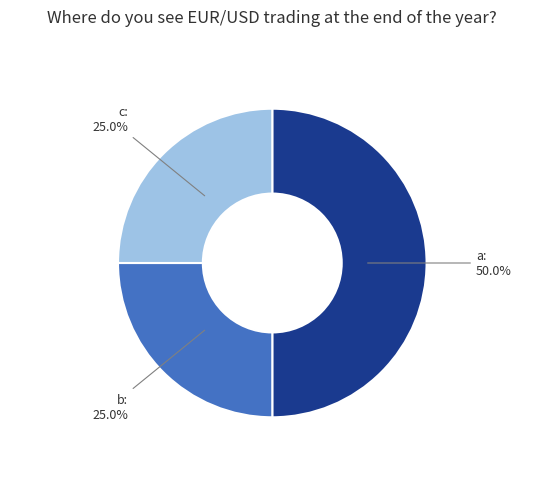

Does c represent more than half of the total?

No